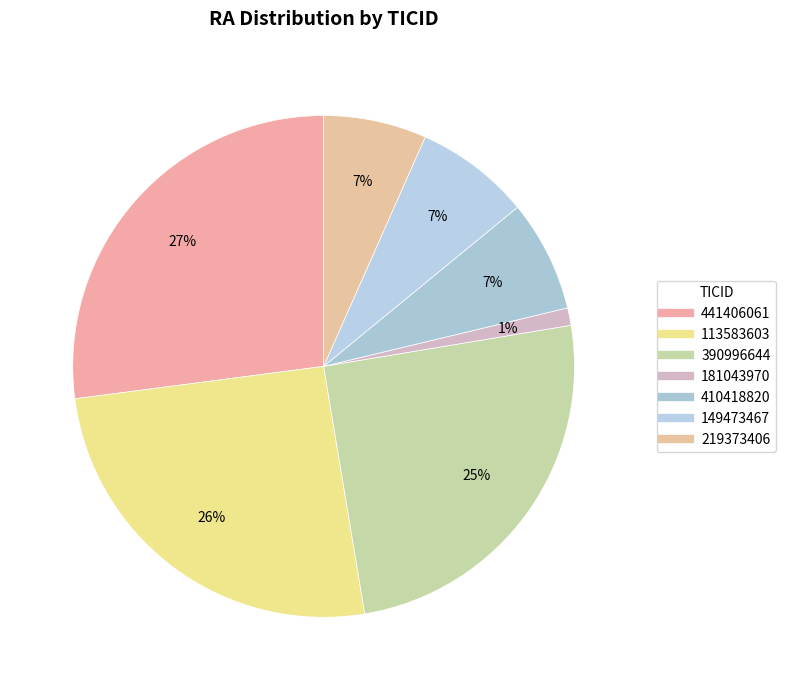

How many slices are in this pie chart?

7